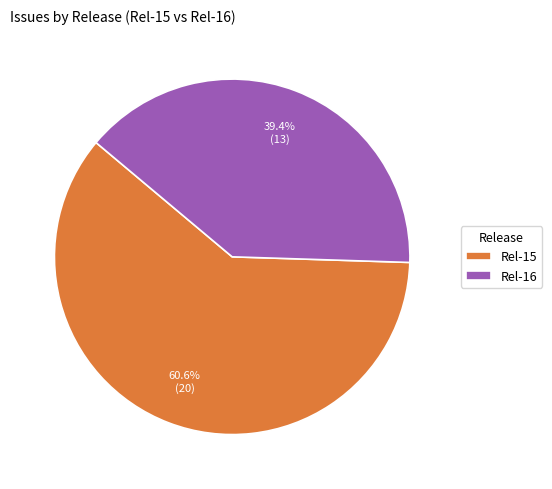

Is there a majority slice in this chart?

Yes